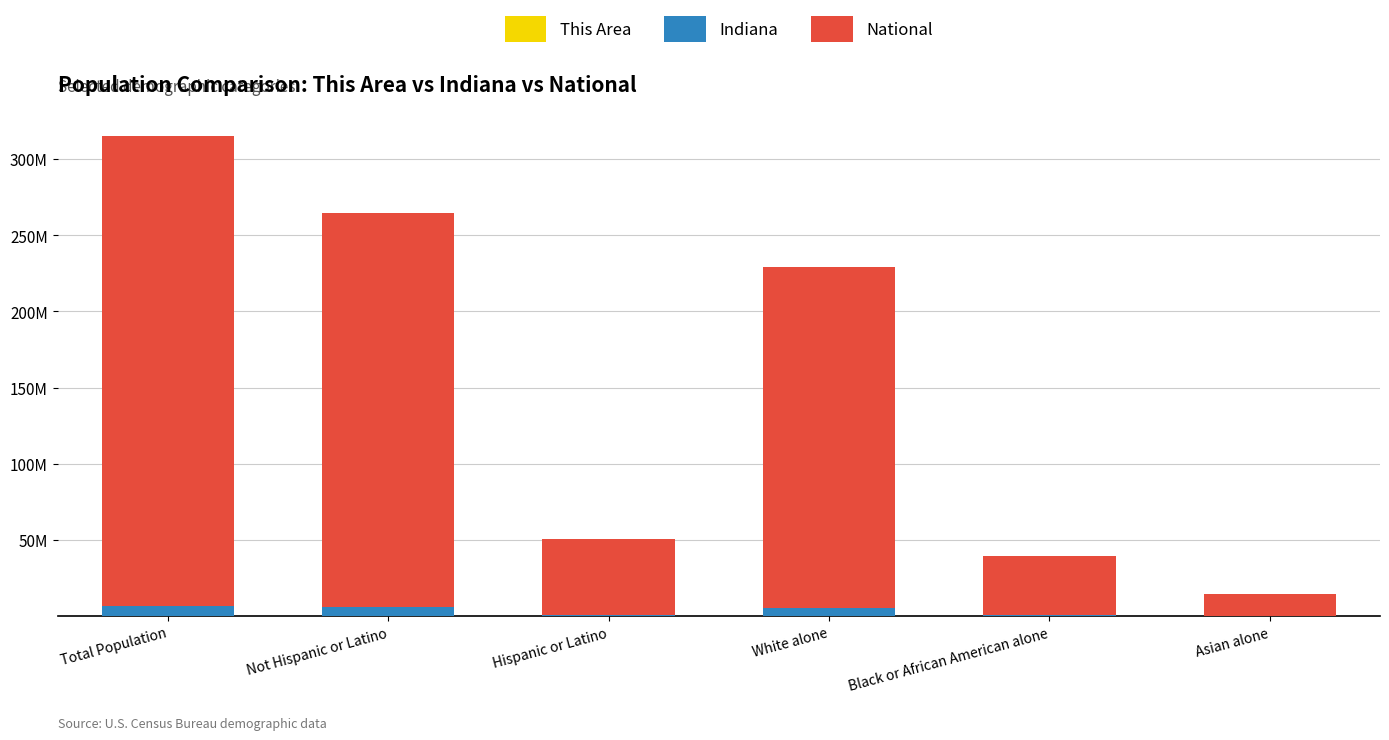

Are the bars horizontal?

No